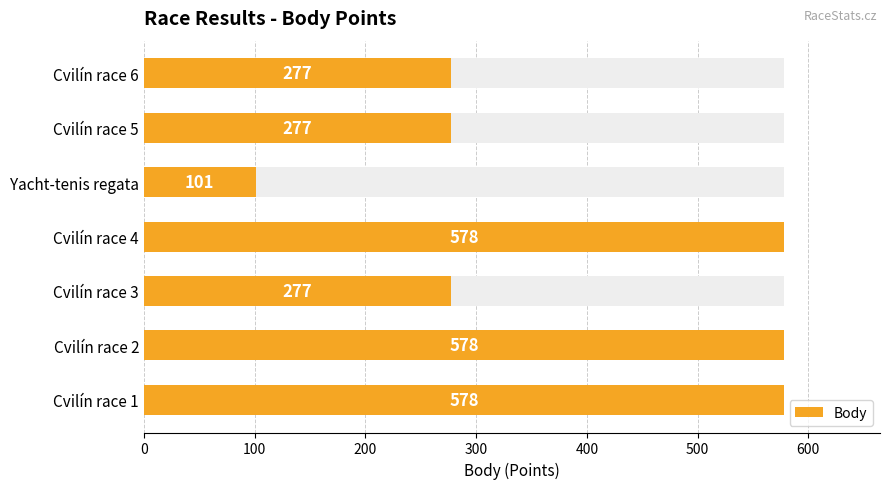

Count the values in the range 277 to 578.

6